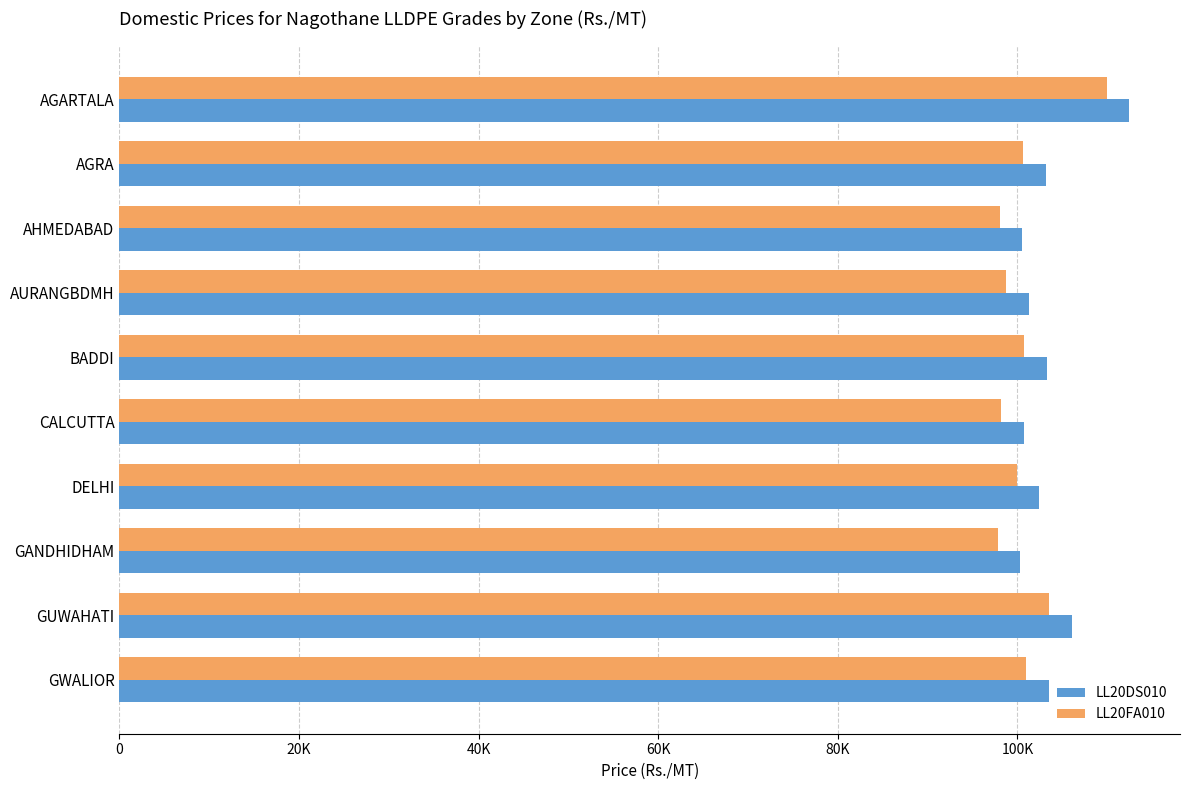

Reading left to right, transcribe all the data shown in this chart.

LL20DS010: 112482	103160	100554	101265	103264	100705	102406	100307	106057	103470
LL20FA010: 109982	100660	98054	98765	100764	98205	99906	97807	103557	100970